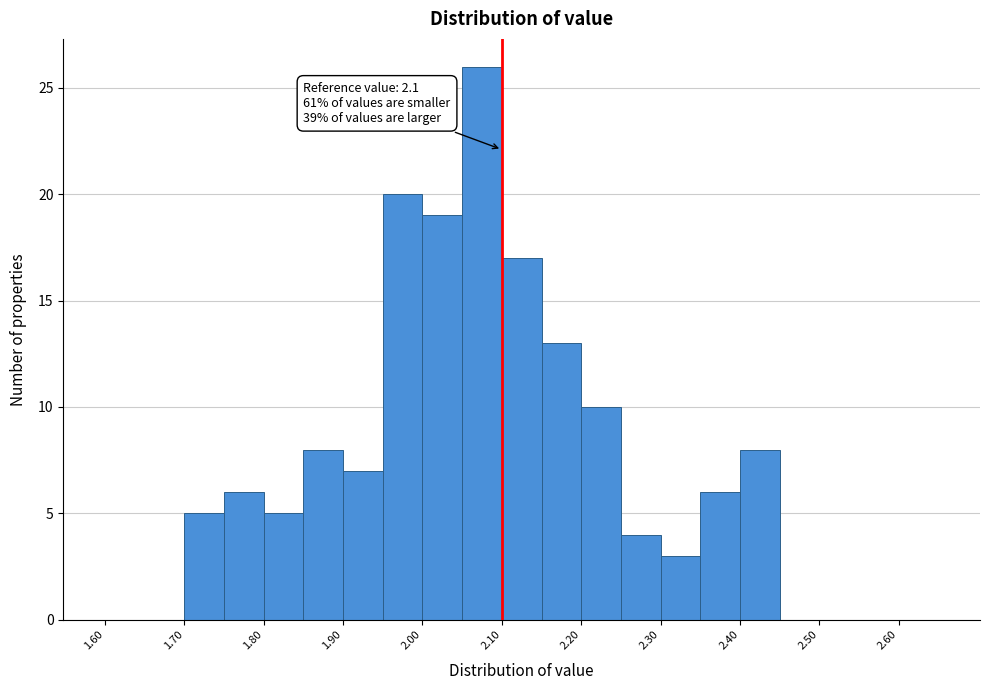

Which range on the x-axis has the tallest bar?

2.05 to 2.10